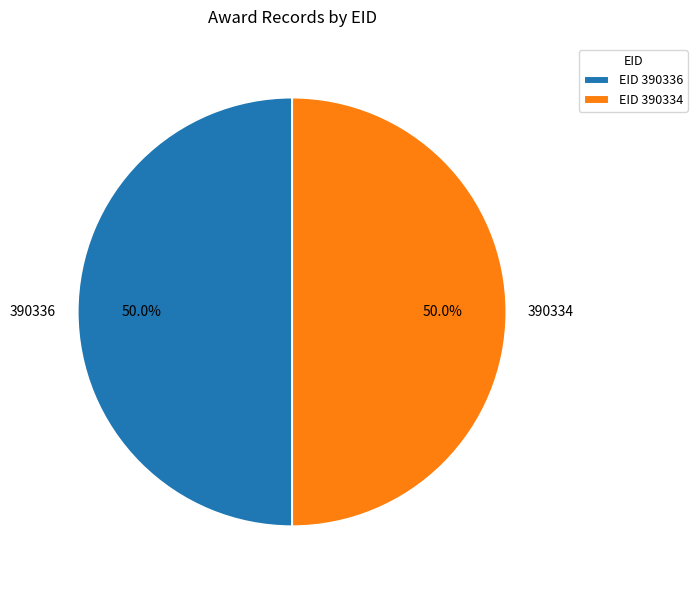

How many slices are in this pie chart?

2